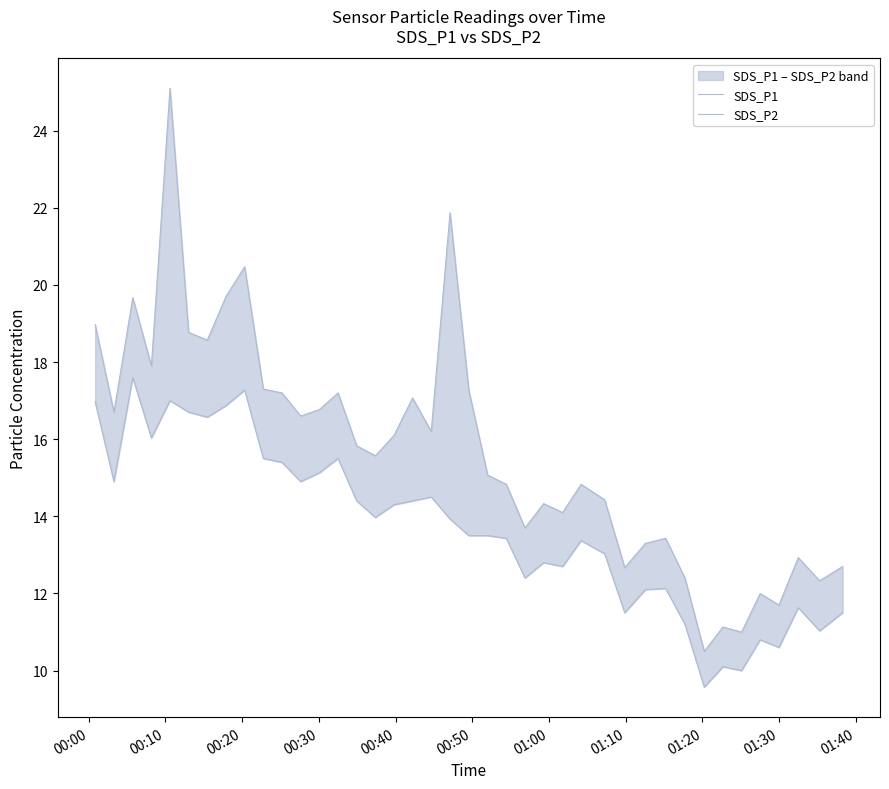

How many lines are shown in the chart?

2